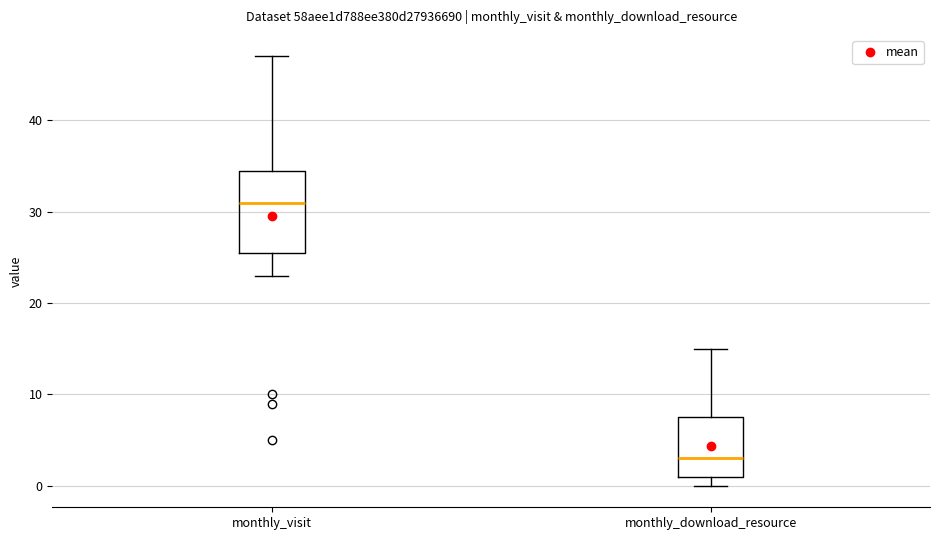

Which box's median line is the lowest?

monthly_download_resource